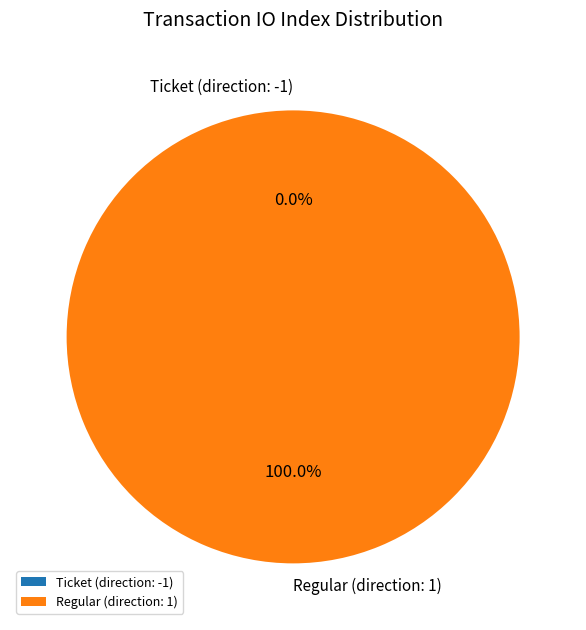

The Regular (direction: 1) slice represents 99% of the pie. True or false?

False